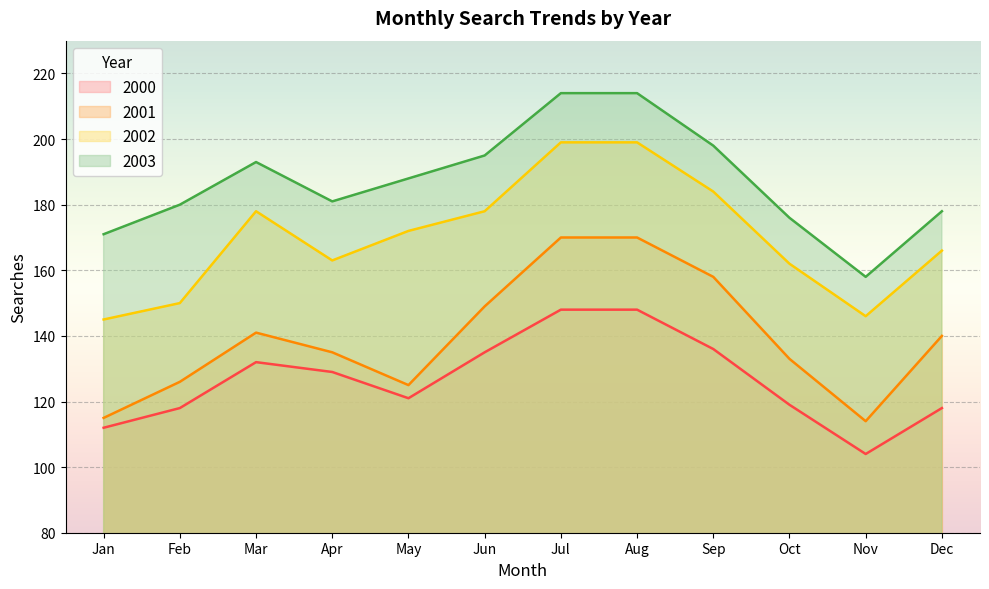

Approximately how many times larger is the value at 2000 compared to 2003?

0.6